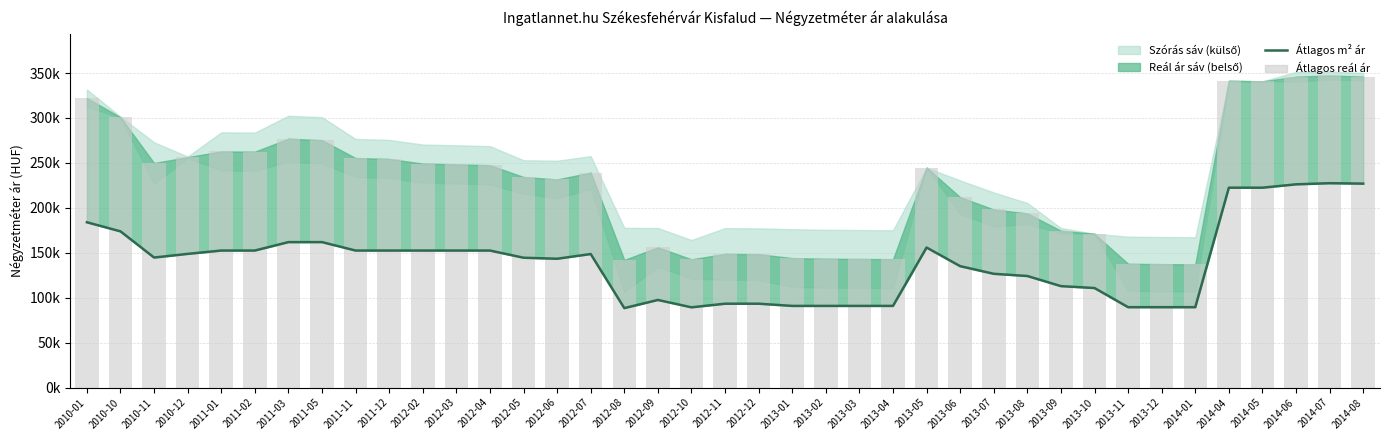

Which has a higher value, 2011-03 or 2012-11?

2011-03